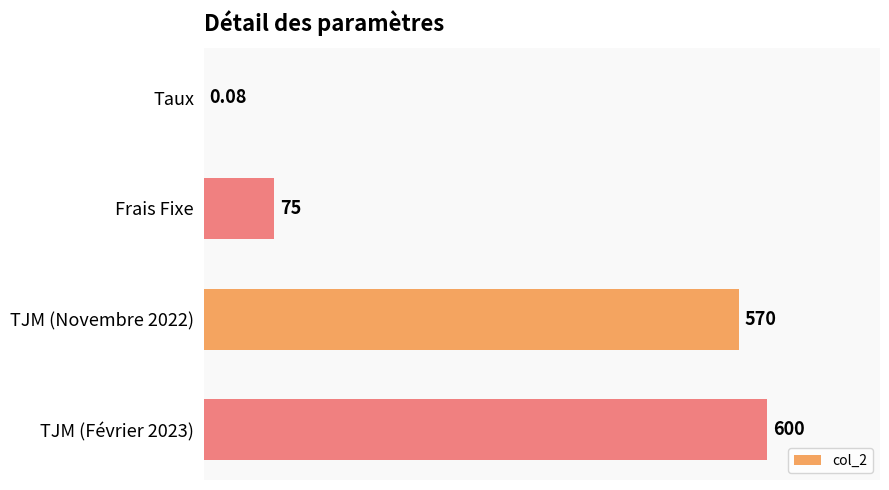

What is the average value?

311.3